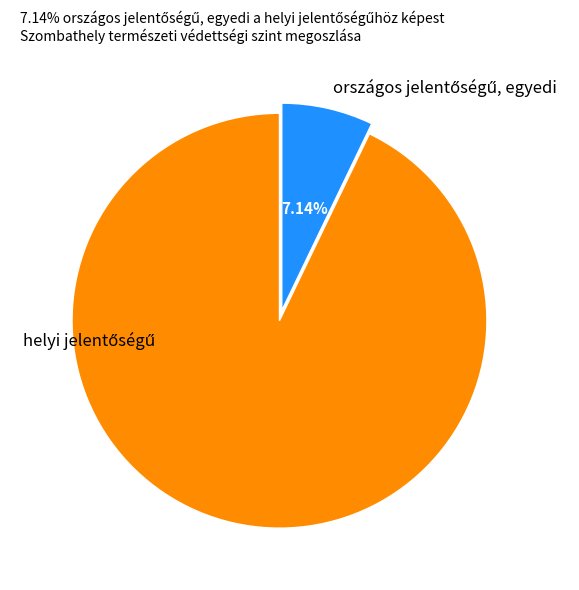

Is there a majority slice in this chart?

Yes